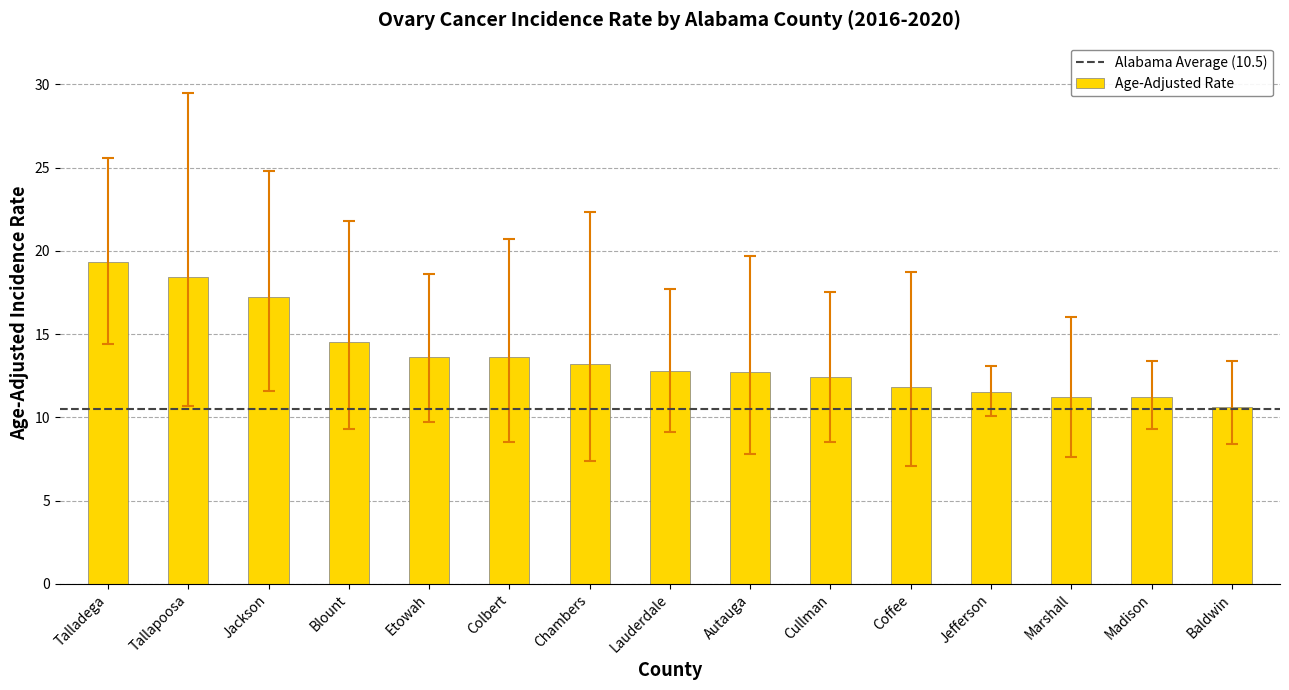

What is the approximate value at Lauderdale?

12.8